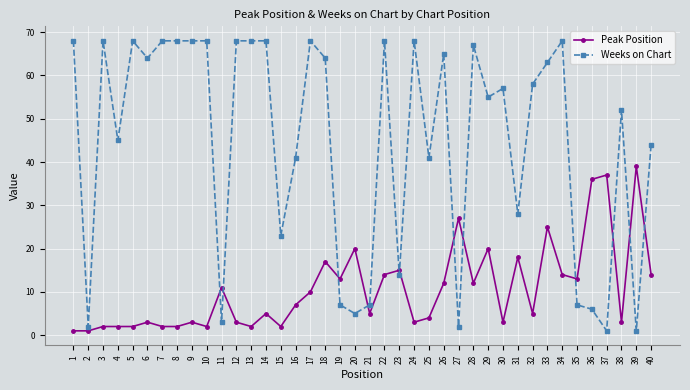

What is the difference between the maximum and minimum values in the Weeks on Chart series?

67